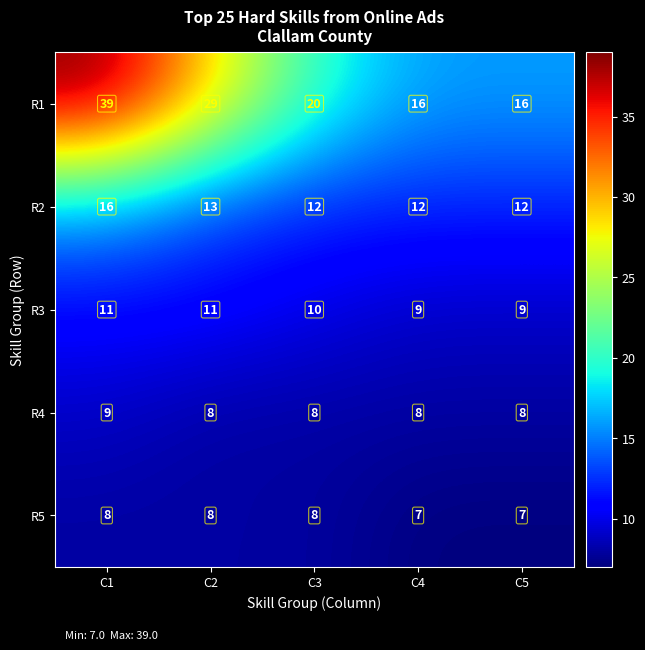

What is the difference between the maximum and second lowest values in the R2 series?

4